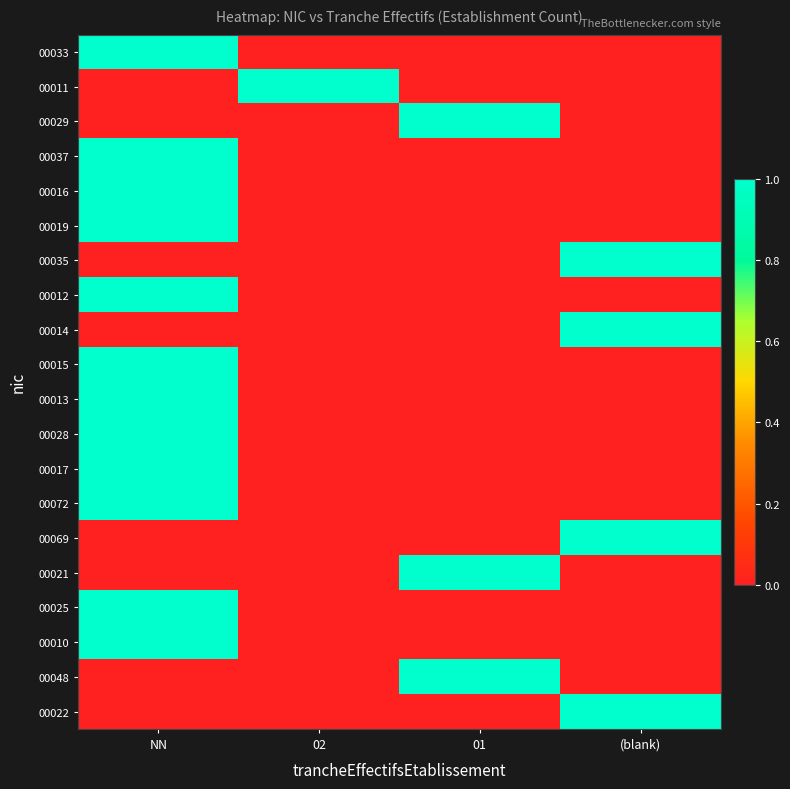

Which has a higher value, 02 or NN?

NN